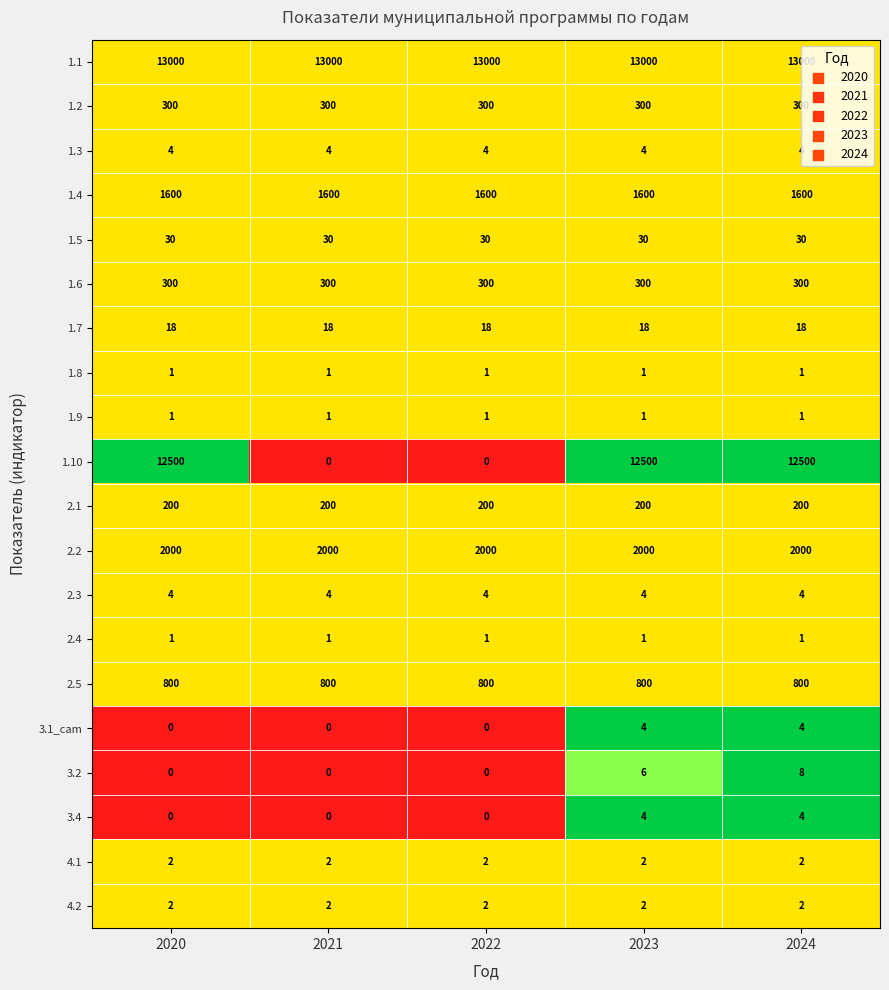

Count the number of categories in the chart.

5